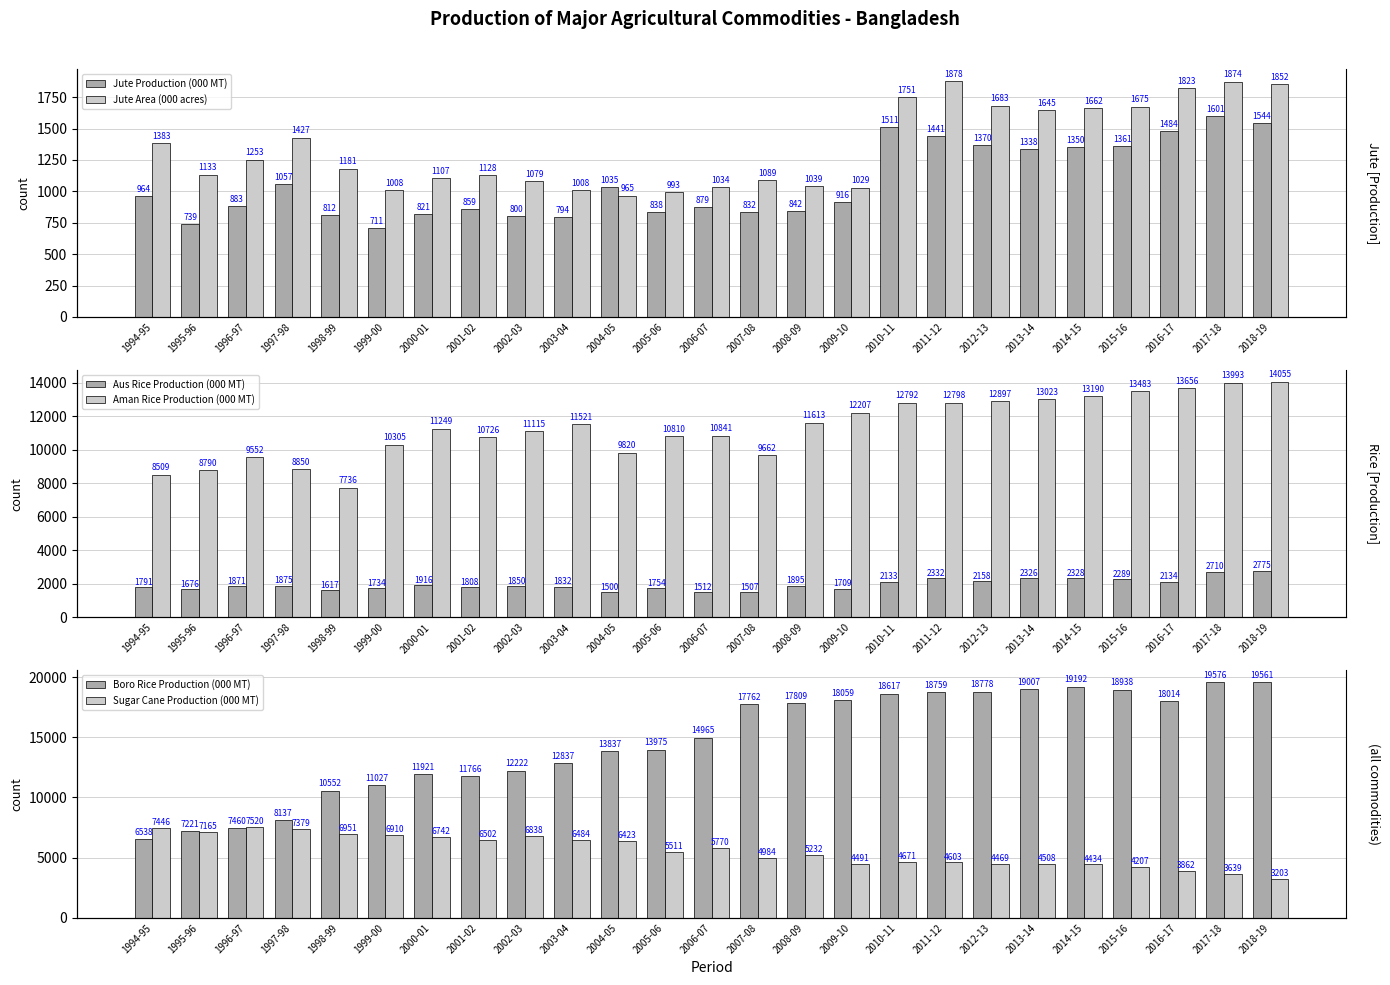

Does the chart contain stacked bars?

No